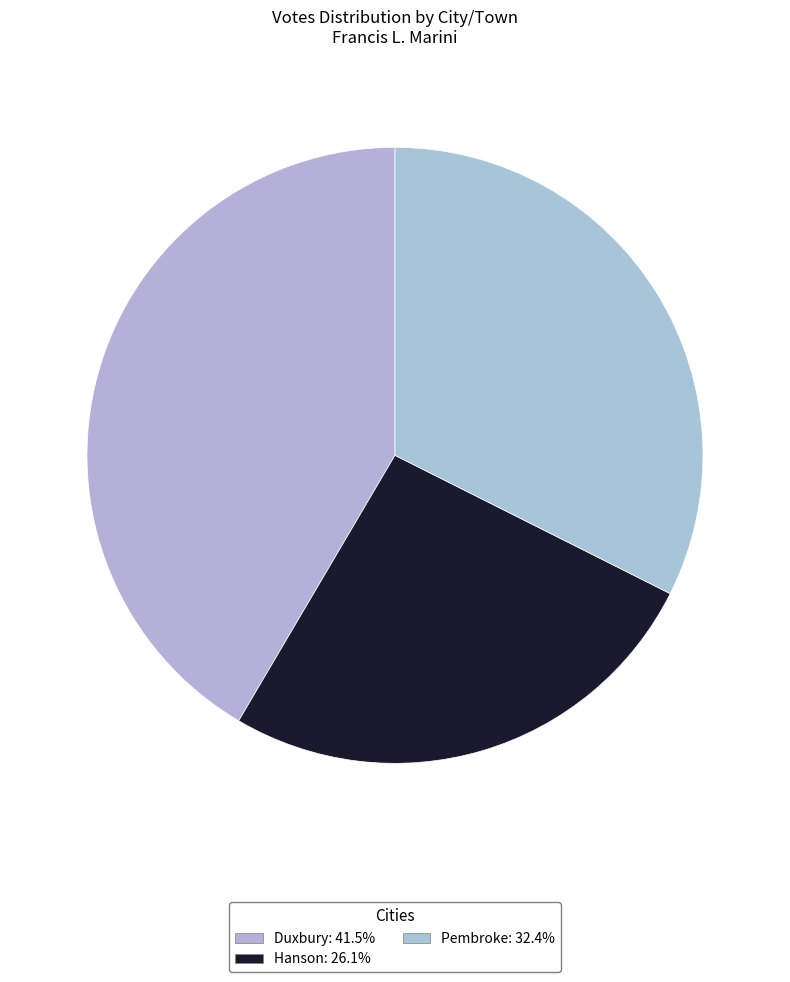

Which slice is the largest?

Duxbury